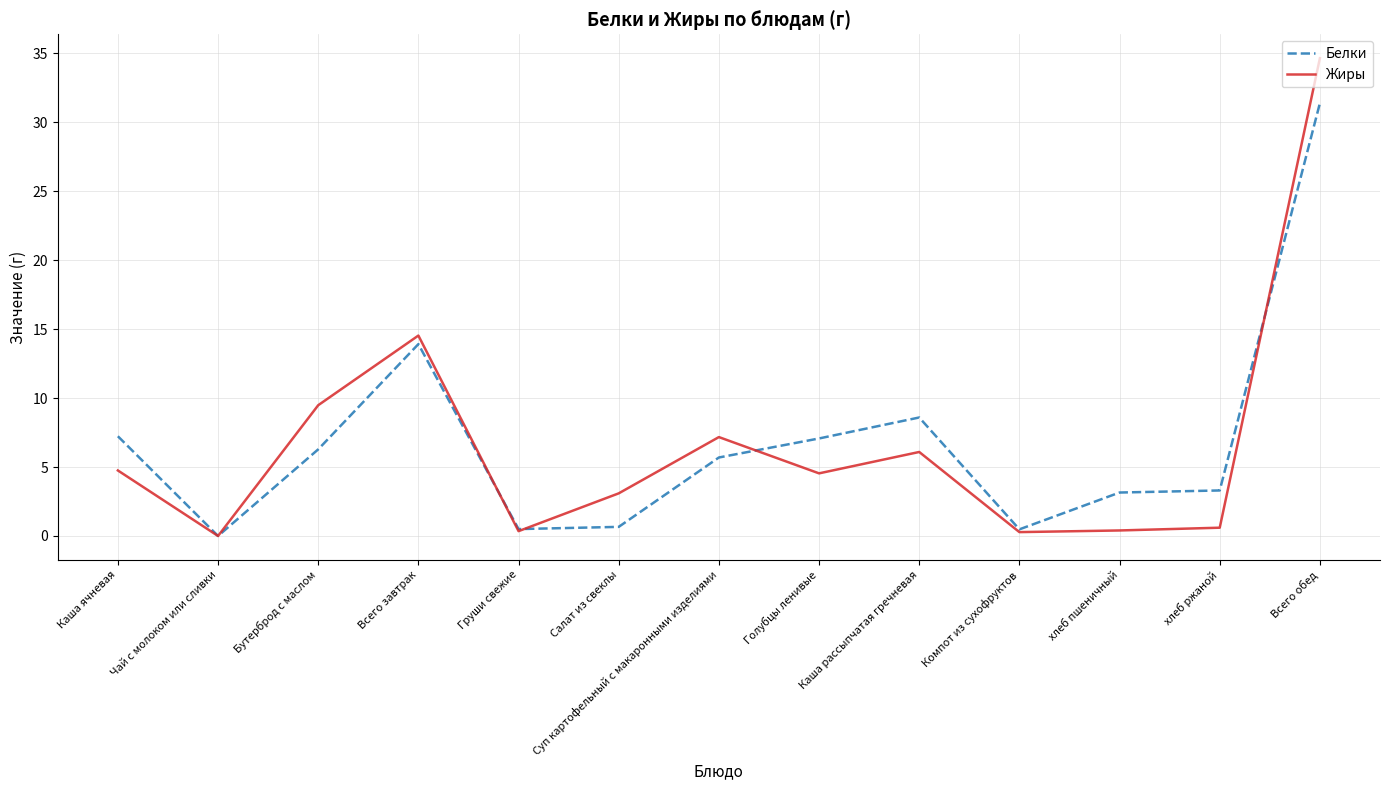

Between Всего завтрак and хлеб ржаной, which series saw the biggest shift?

Жиры